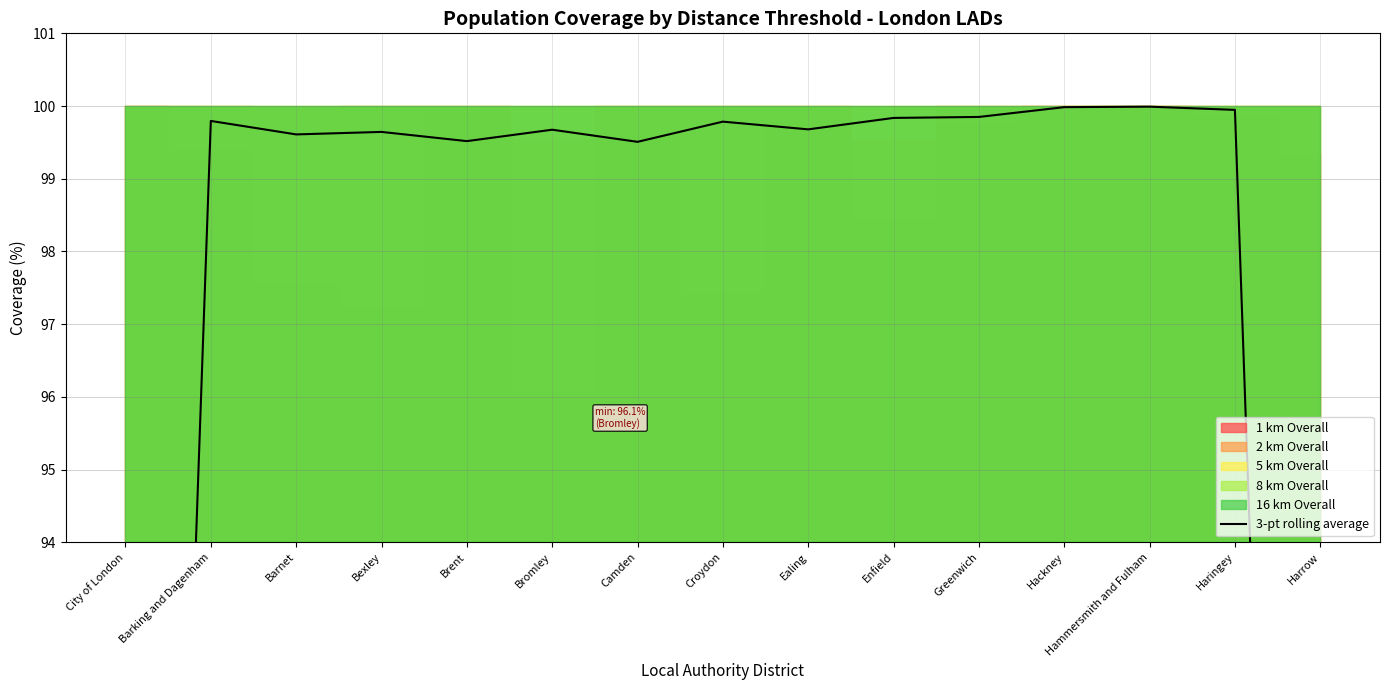

What is the label of the 4th point from the right?

Hackney